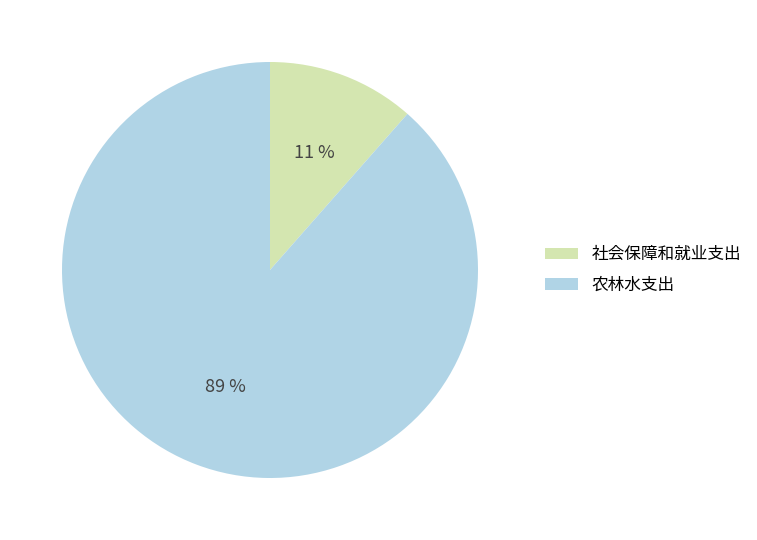

Which has a higher value, 农林水支出 or 社会保障和就业支出?

农林水支出